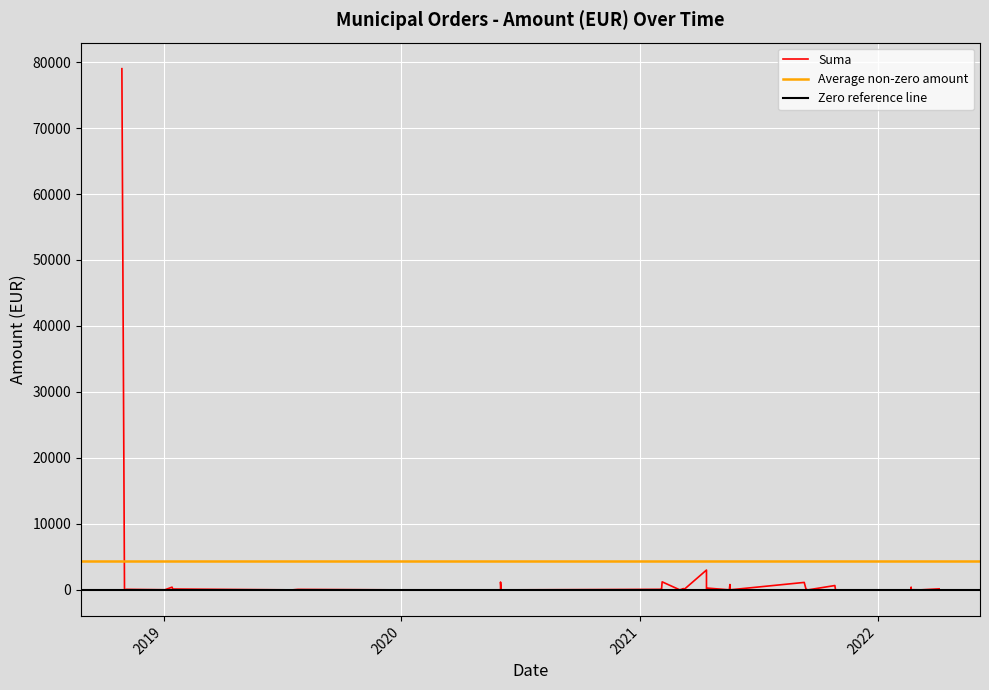

How many points are lower than both their immediate neighbors (excluding endpoints)?

5